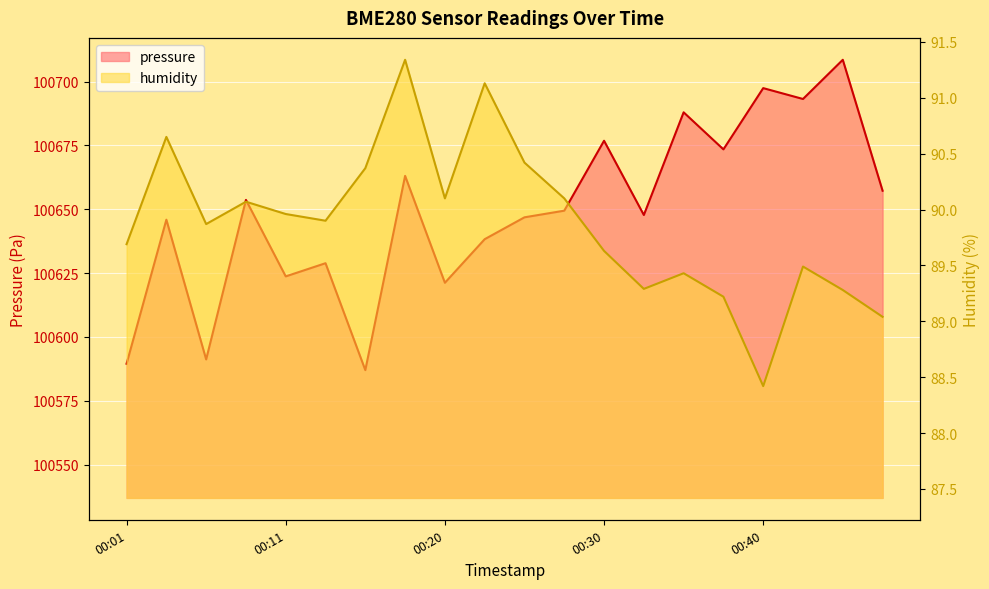

Rank the categories by humidity value from highest to lowest.

2023-03-11T00:18:29, 2023-03-11T00:23:23, 2023-03-11T00:03:55, 2023-03-11T00:25:48, 2023-03-11T00:16:03, 2023-03-11T00:20:56, 2023-03-11T00:28:14, 2023-03-11T00:08:45, 2023-03-11T00:11:11, 2023-03-11T00:13:36, 2023-03-11T00:06:20, 2023-03-11T00:01:29, 2023-03-11T00:30:41, 2023-03-11T00:42:55, 2023-03-11T00:35:34, 2023-03-11T00:33:08, 2023-03-11T00:45:22, 2023-03-11T00:38:02, 2023-03-11T00:47:47, 2023-03-11T00:40:29